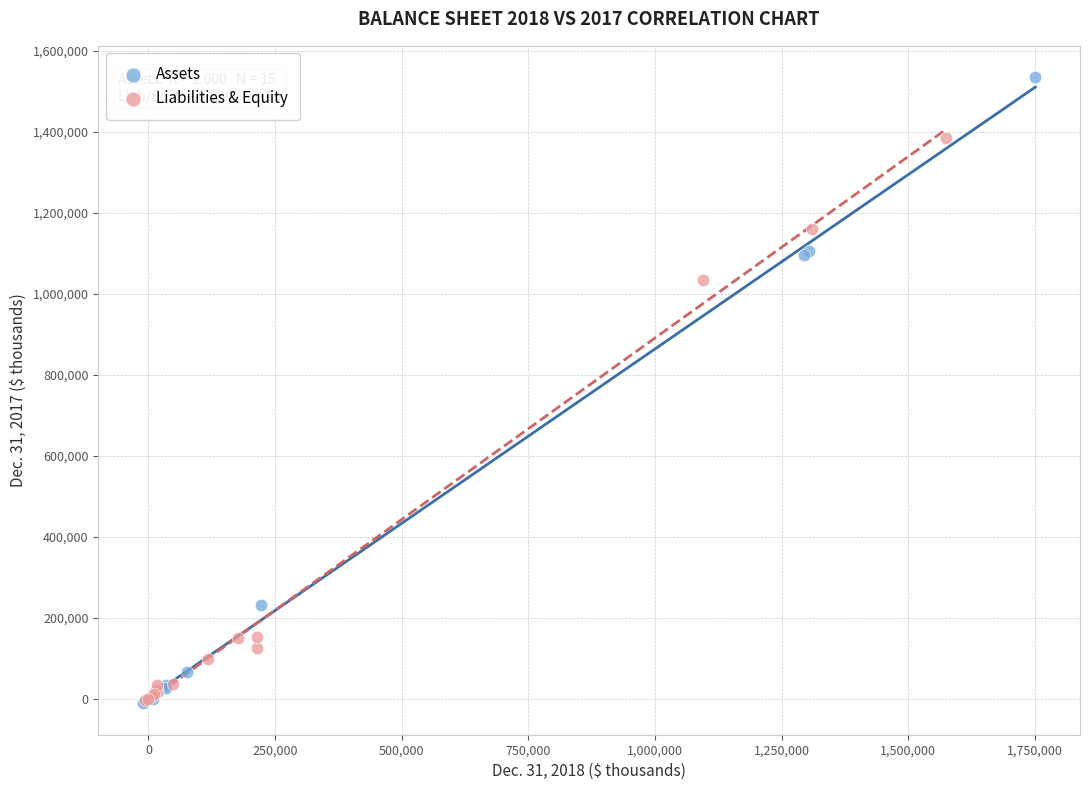

Which series contains the highest Y value?

Assets